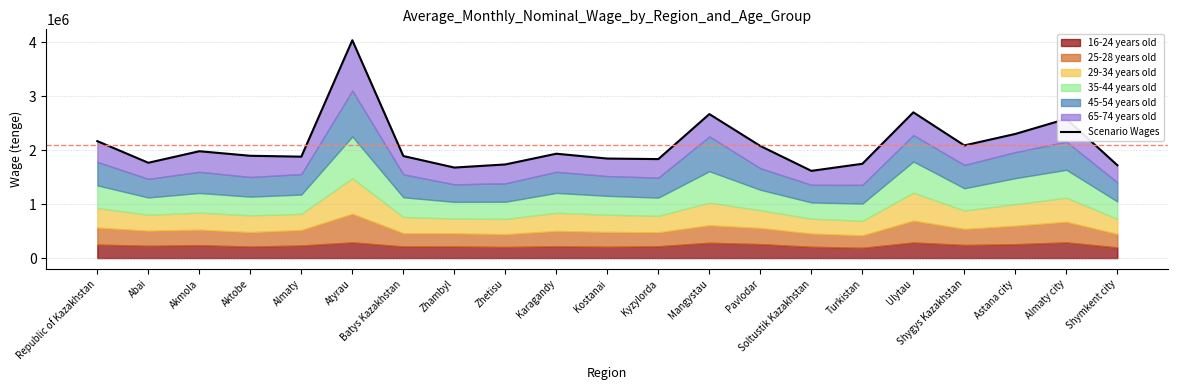

Does the chart have visible grid lines?

Yes